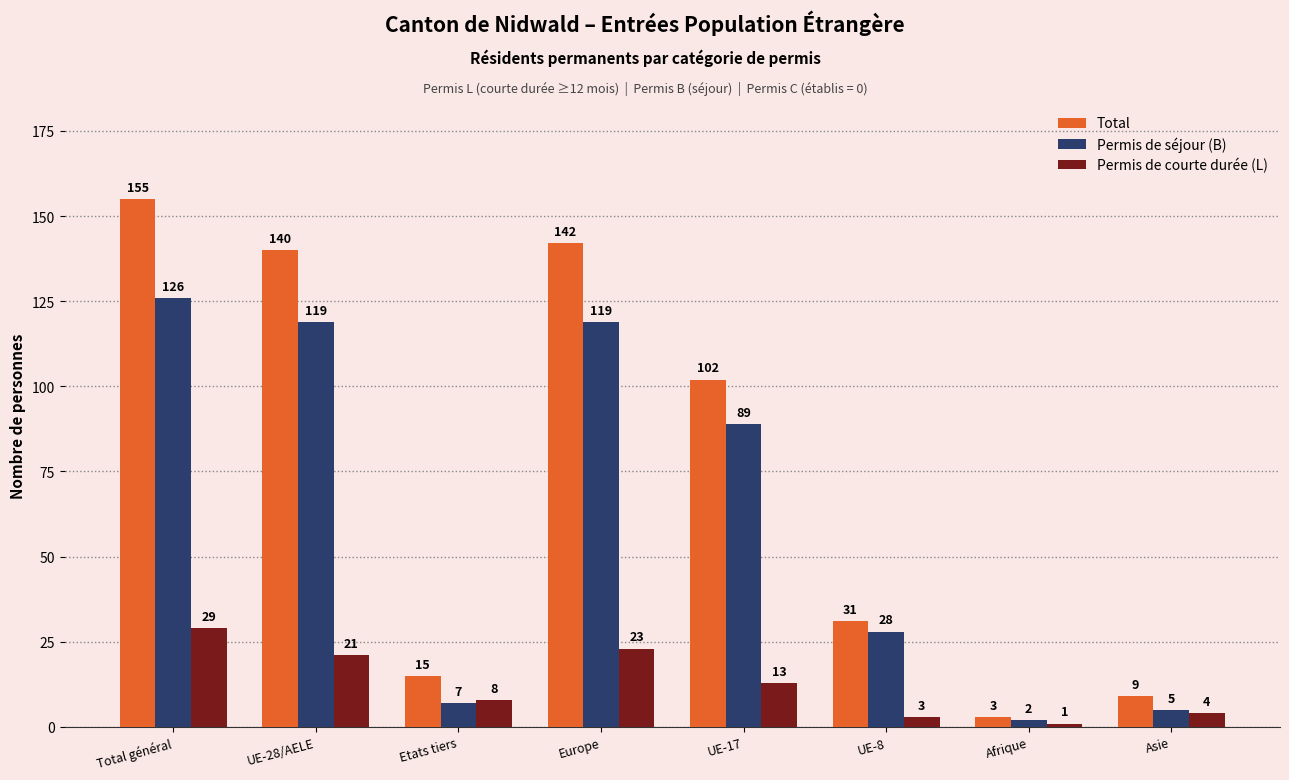

How many series are shown in this chart?

3